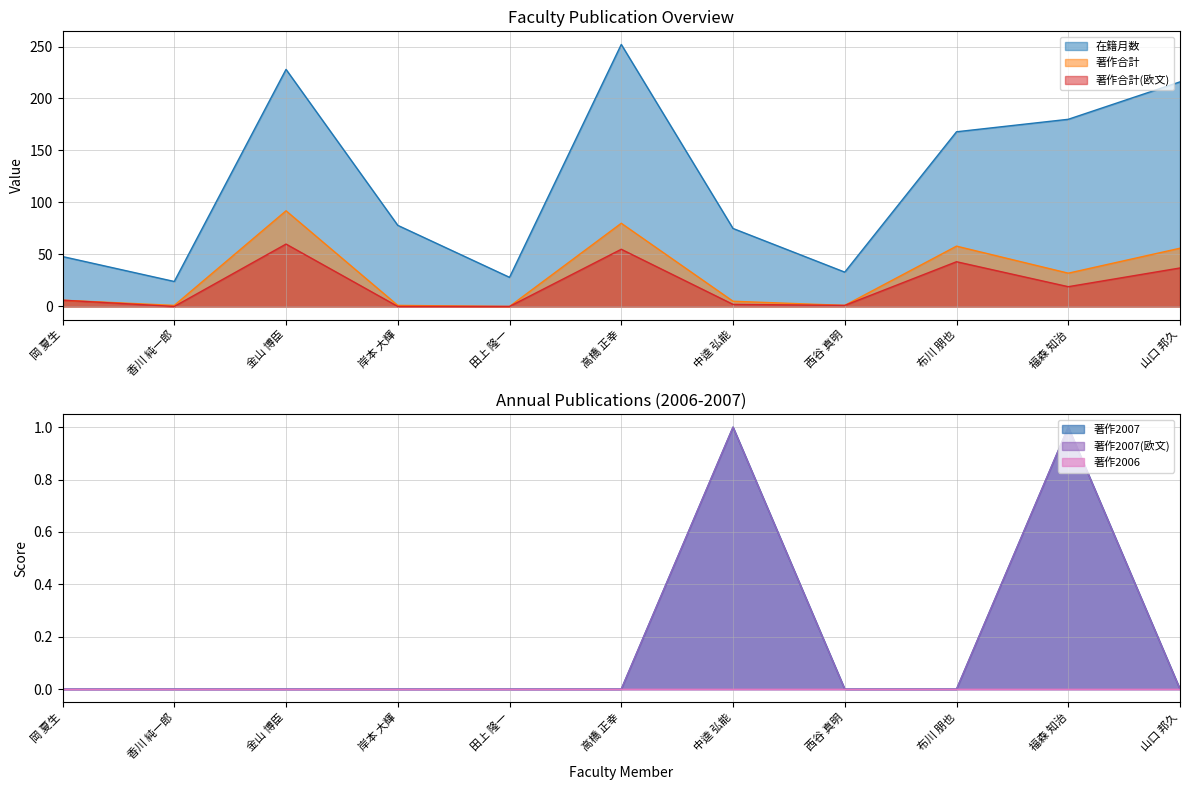

What is the difference between the 在籍月数 values at 高橋 正幸 and 福森 知治?

72